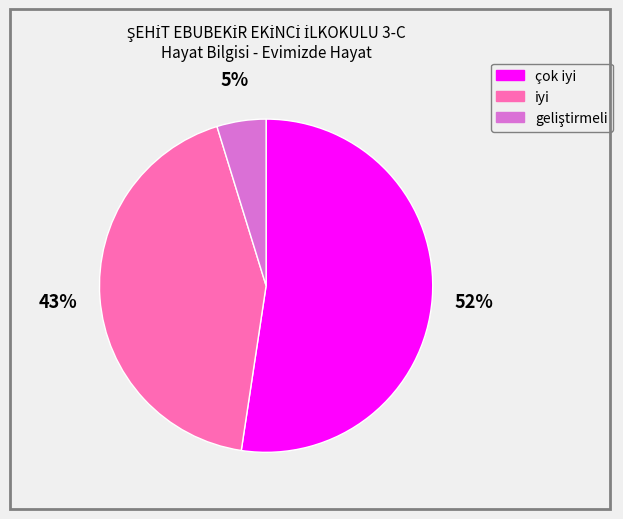

Is it true that çok iyi is 39% of the pie?

False